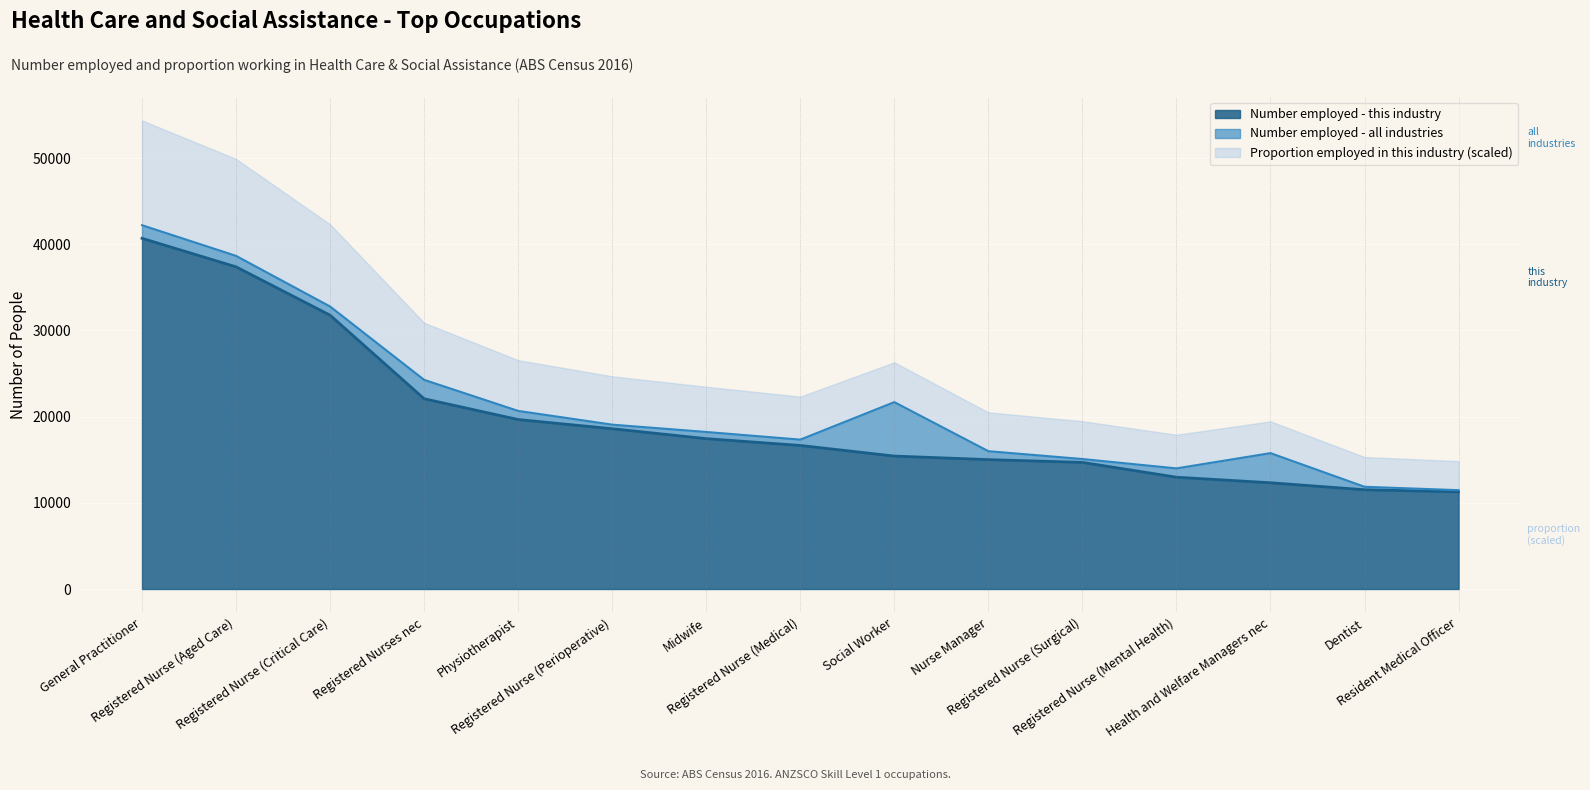

How many lines are shown in the chart?

2